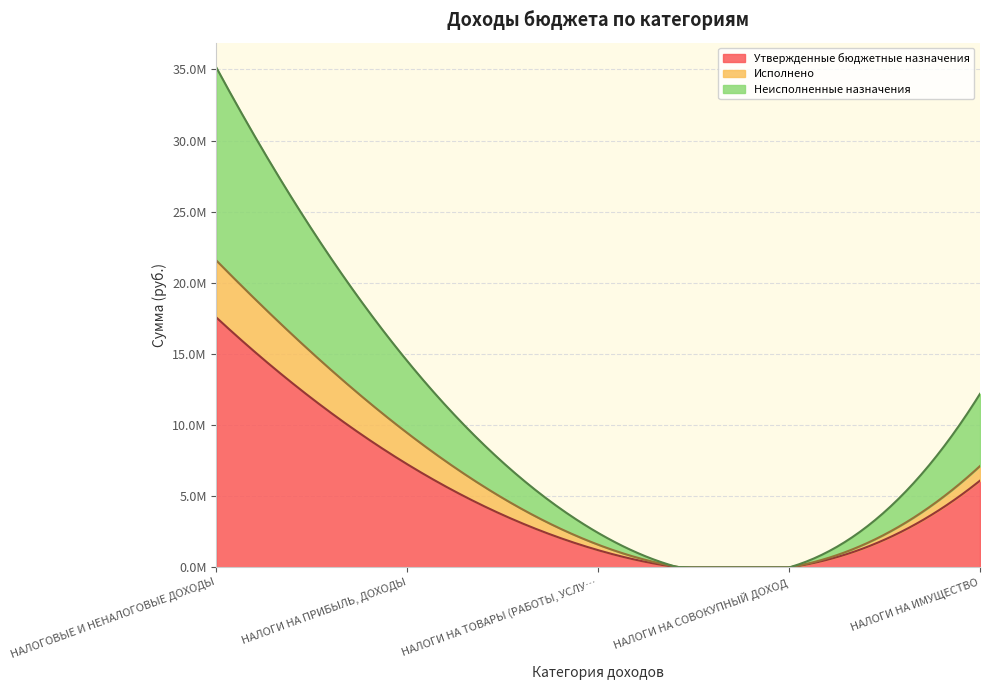

Is it true that Исполнено equals 209530.8 at НАЛОГИ НА ТОВАРЫ (РАБОТЫ, УСЛУГИ)?

False